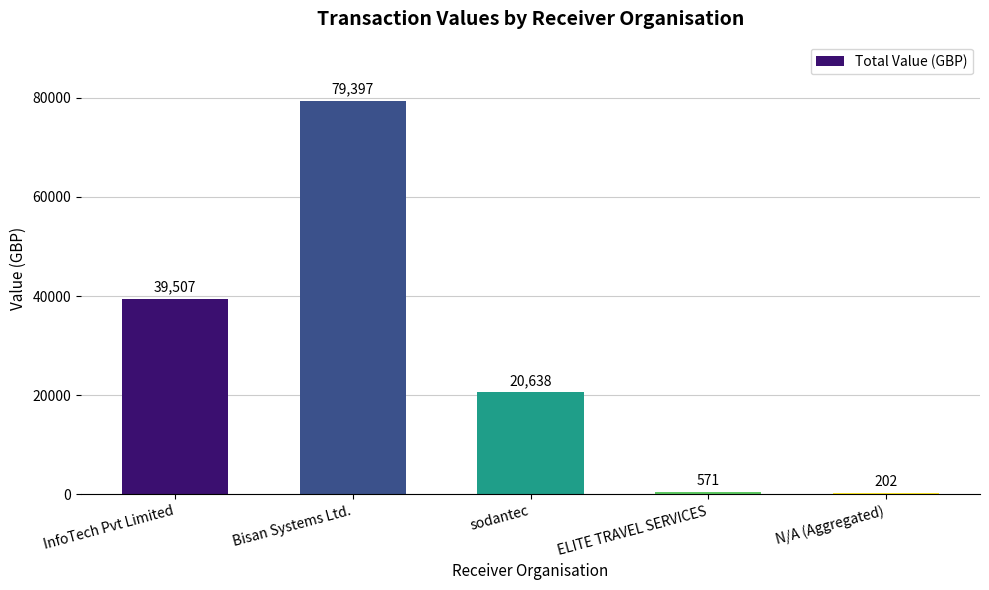

Where is the data nearest to the value 39799?

InfoTech Pvt Limited